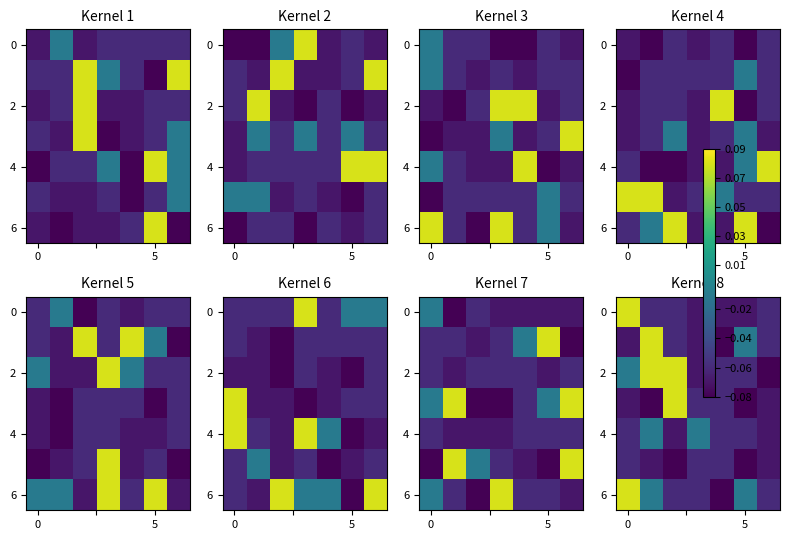

The value of row_6 at 2 is -0.1. True or false?

False